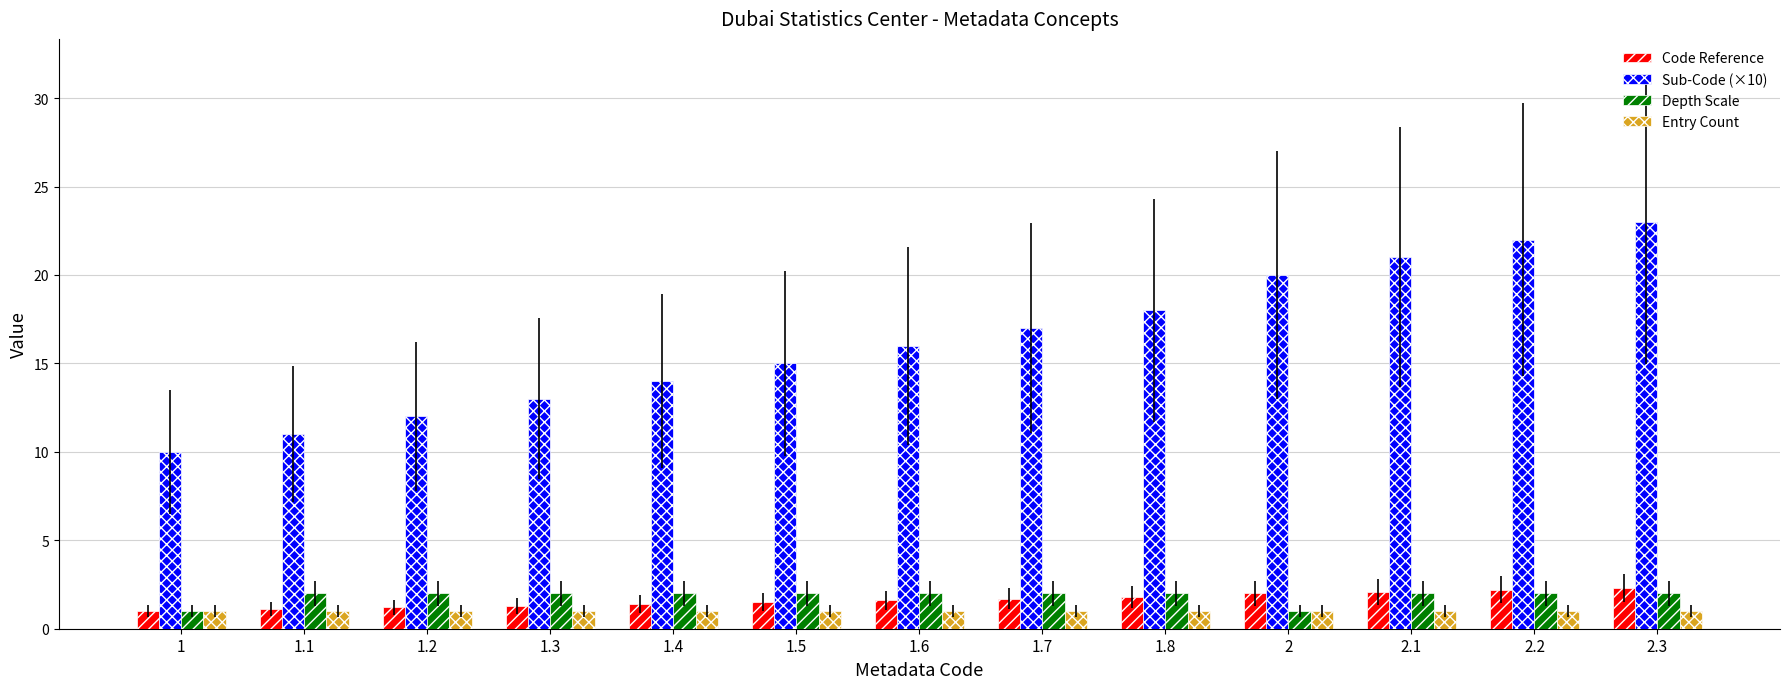

What position from the right is 1.5?

8